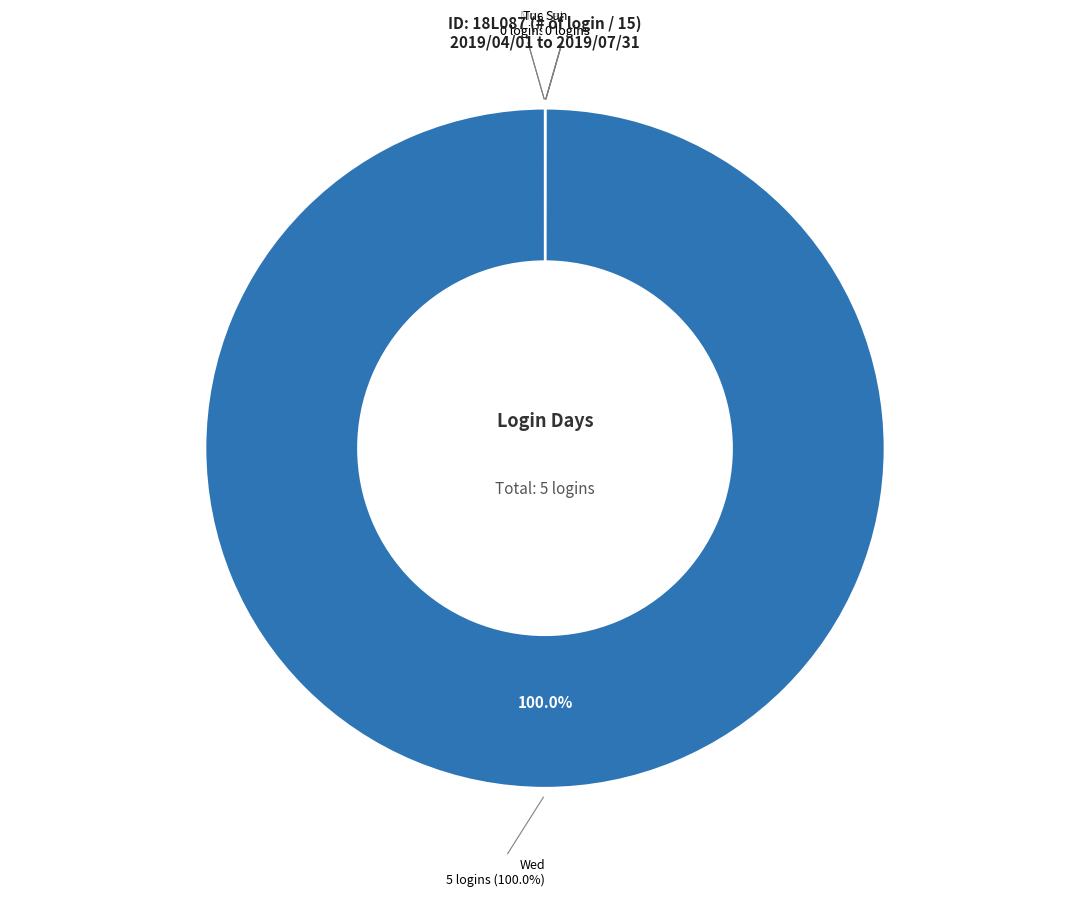

Is there any slice that represents more than half of the pie?

Yes